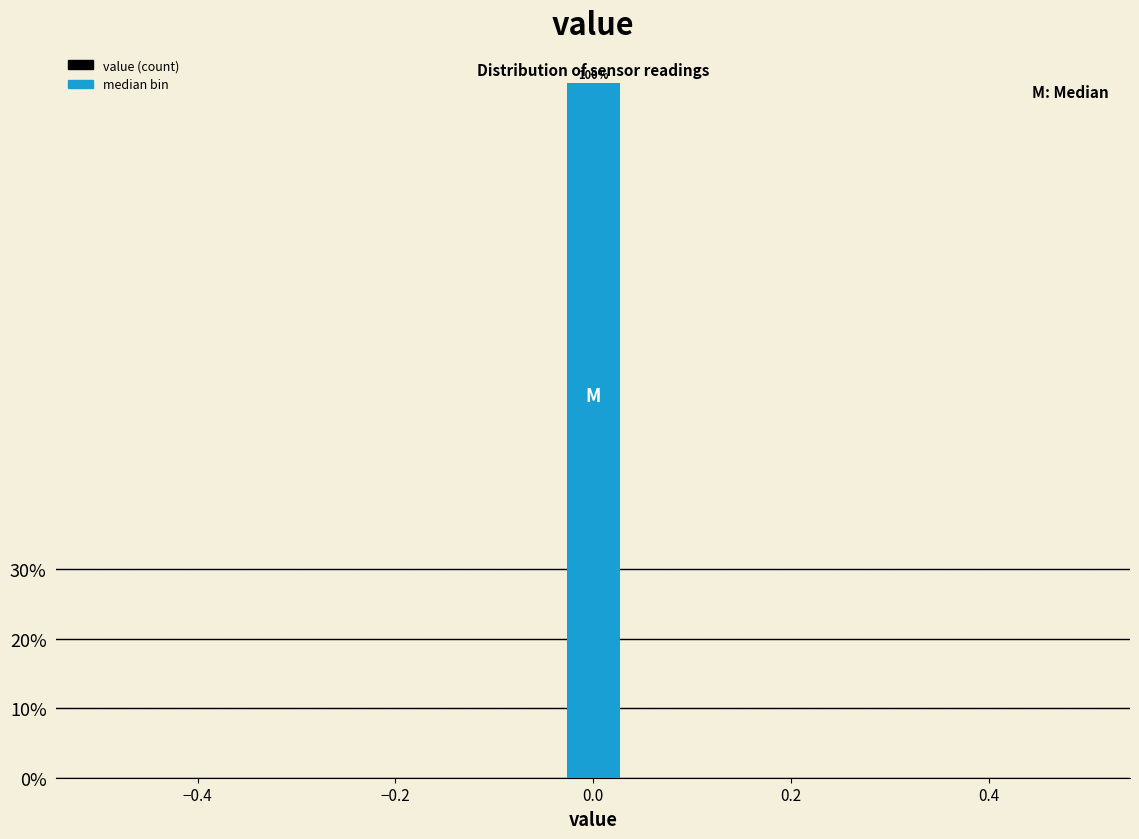

Read against the x-axis, roughly where is the centre of the tallest bar?

0.00